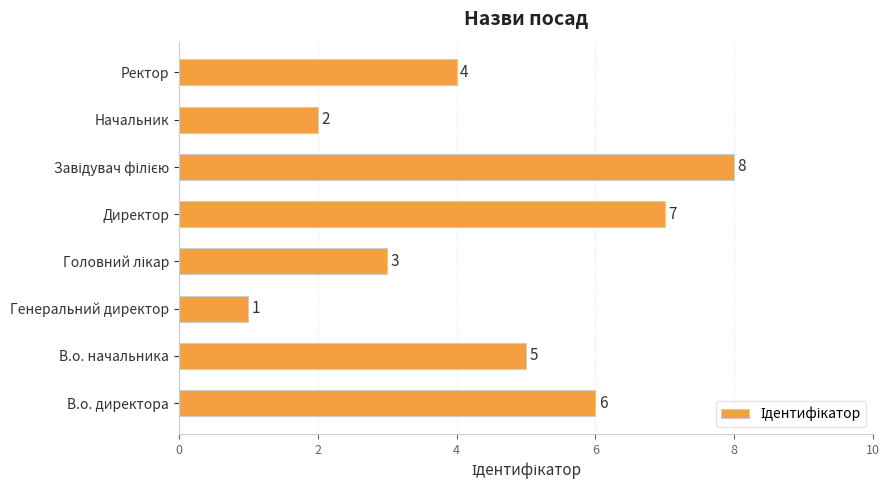

How many values are between 3 and 7?

5